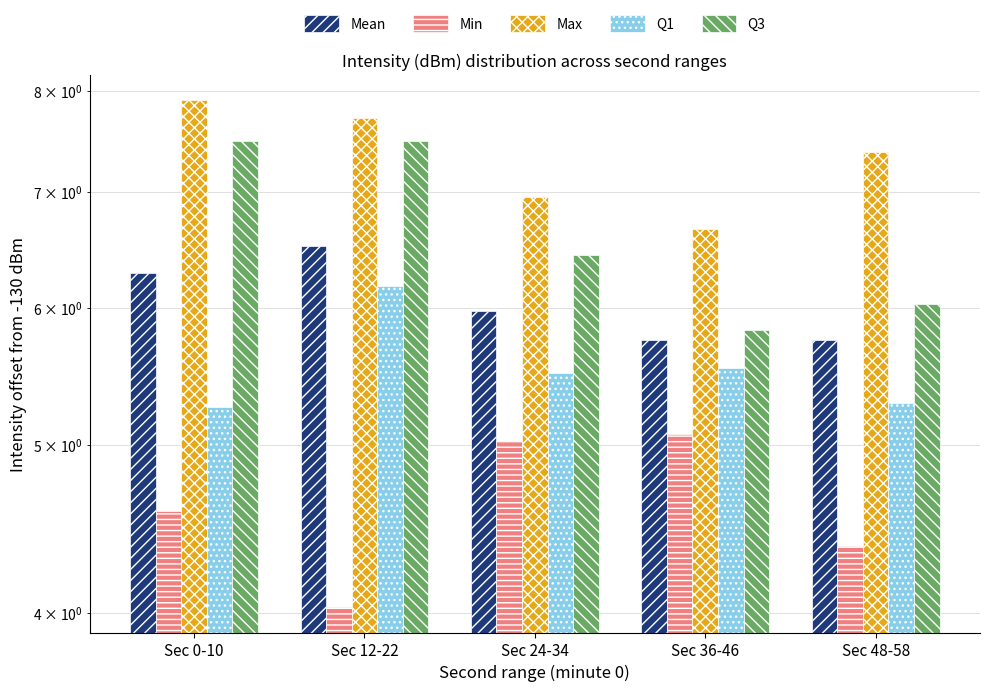

List the labels in order of Q1 value, smallest first.

Sec 0-10, Sec 48-58, Sec 24-34, Sec 36-46, Sec 12-22